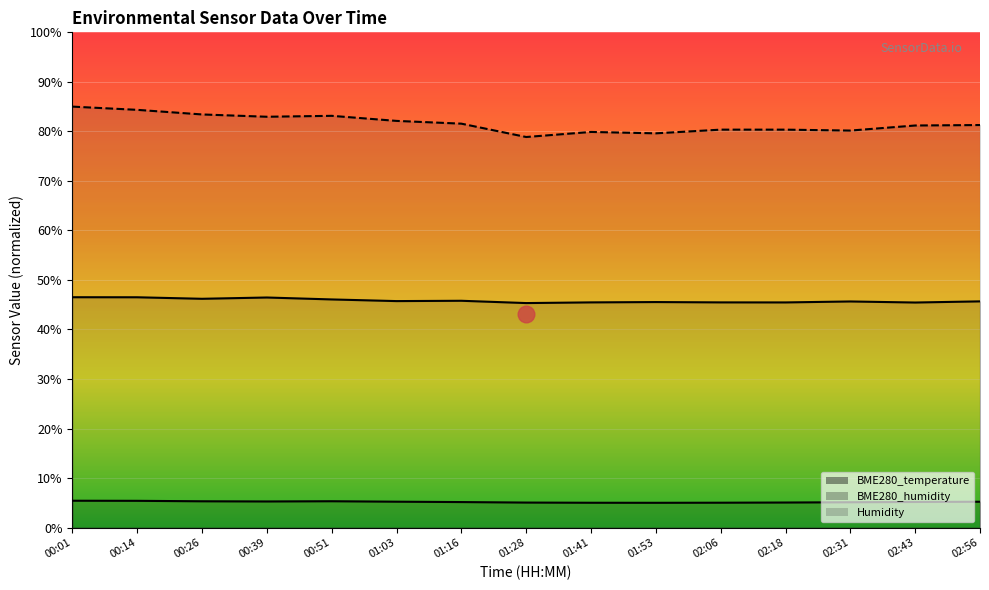

Is the value of BME280_temperature at 01:03 greater than the value of BME280_humidity at 01:53?

No